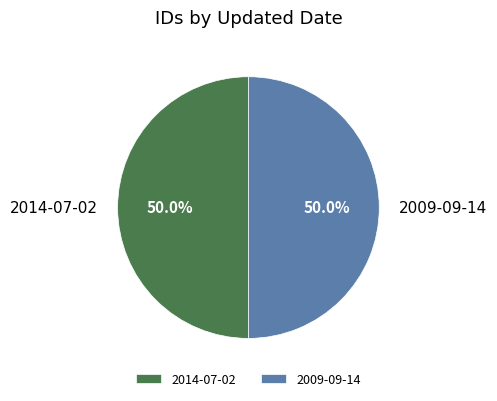

What is the total percentage of 2014-07-02 and 2009-09-14?

100.0%